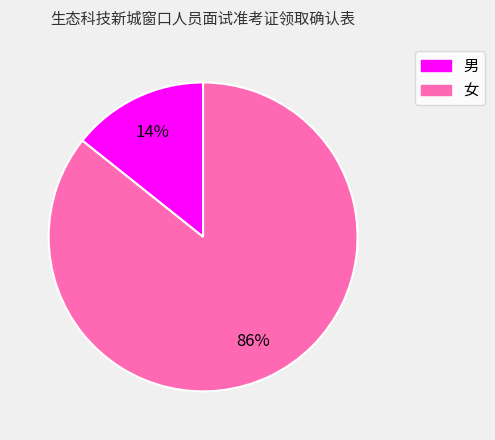

To the nearest percent, what percentage of the pie is 男?

14%